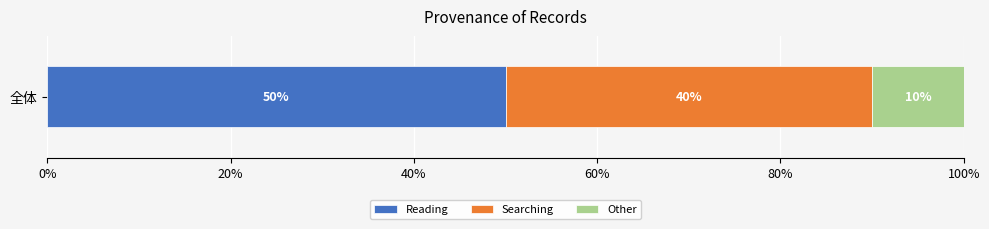

Is it true that Reading equals 50 at 全体?

True